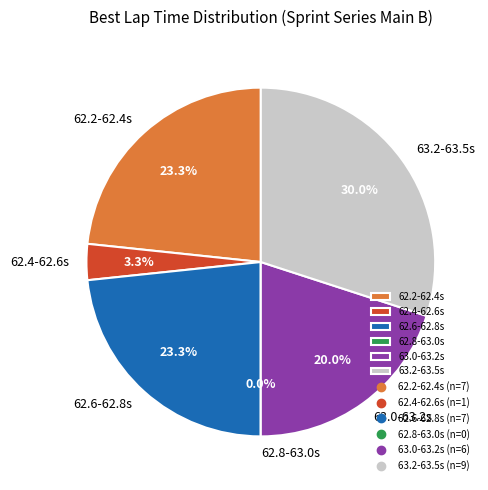

Does any single category account for the majority?

No